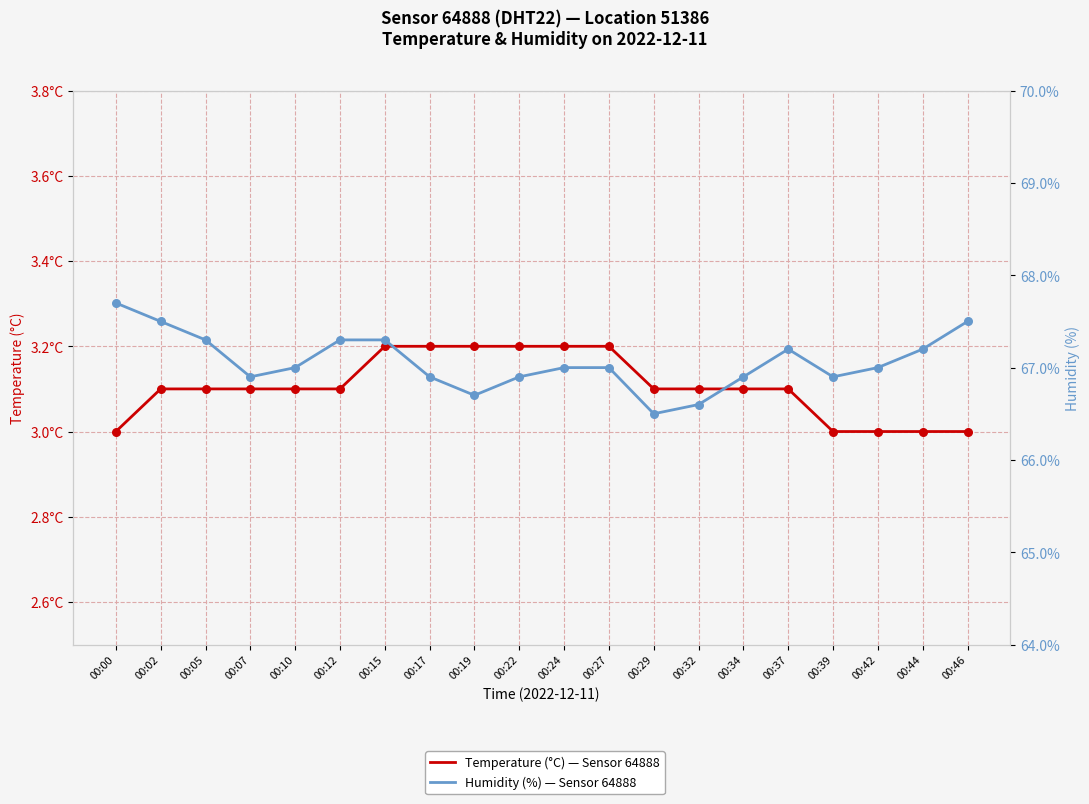

Which series contains the lowest Y value?

Temperature (°C) — Sensor 64888